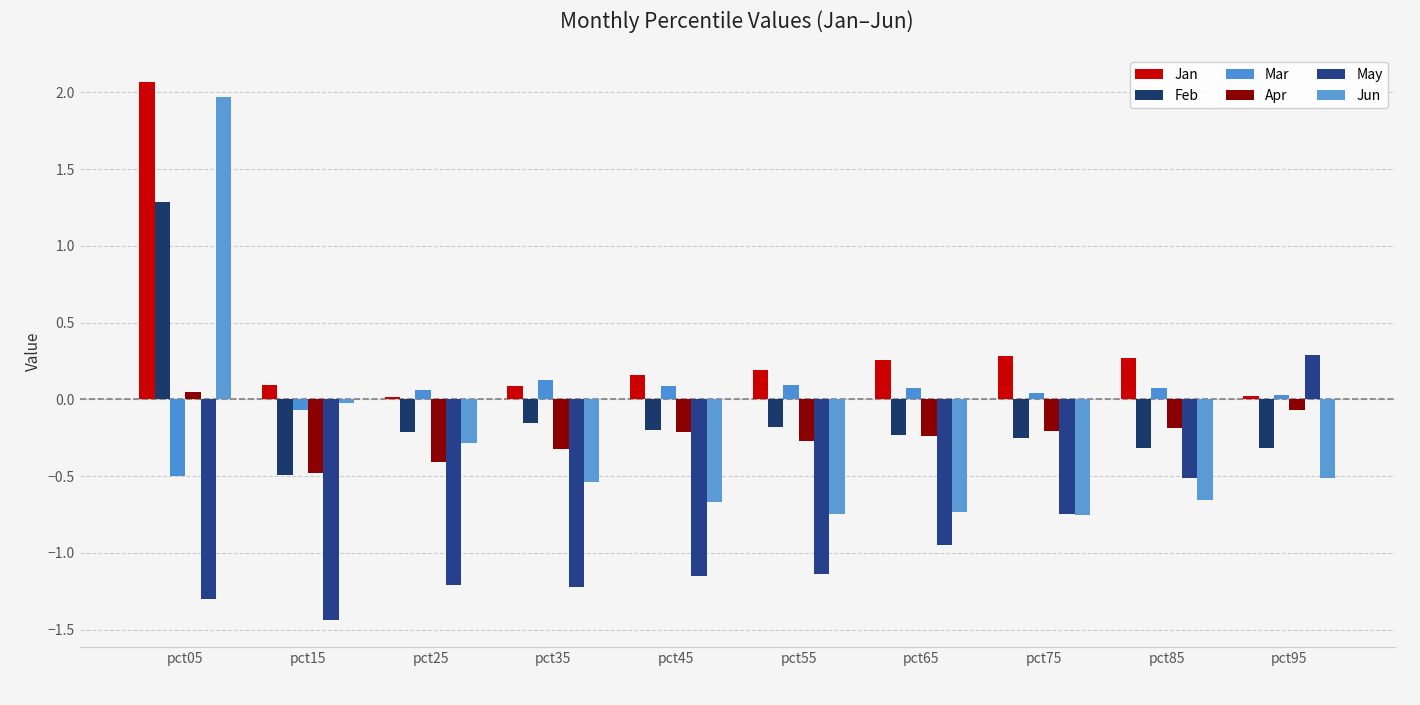

What is the difference between the maximum and minimum values in the Mar series?

0.6